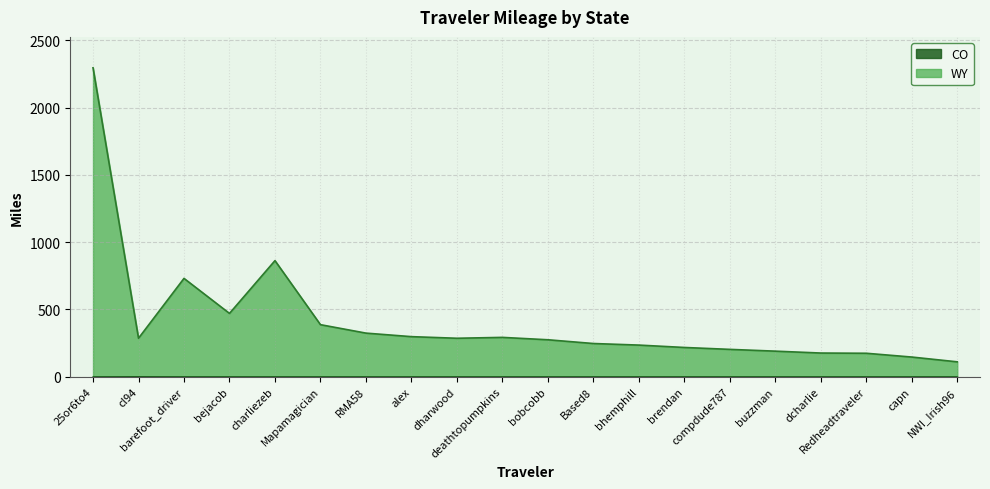

Does the chart display data point markers on the line(s)?

No